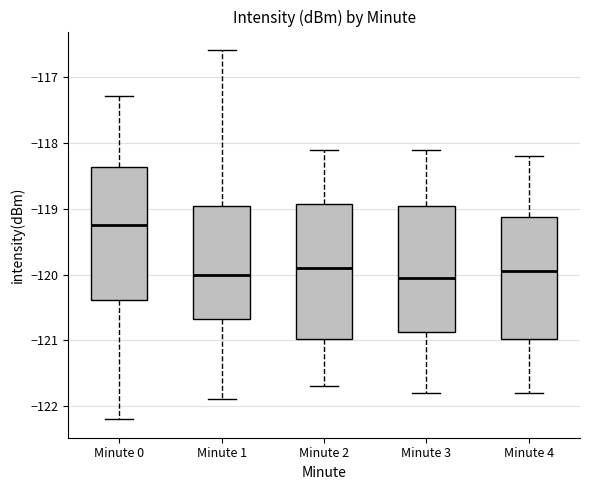

Which box's median line is the highest?

Minute 0